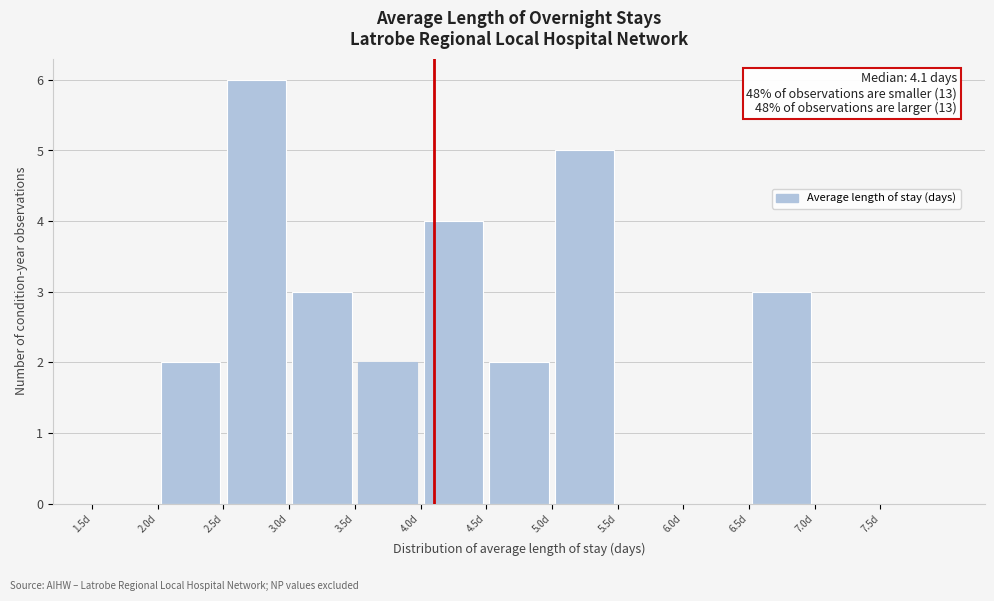

Which range on the x-axis has the tallest bar?

2.5 to 3.0